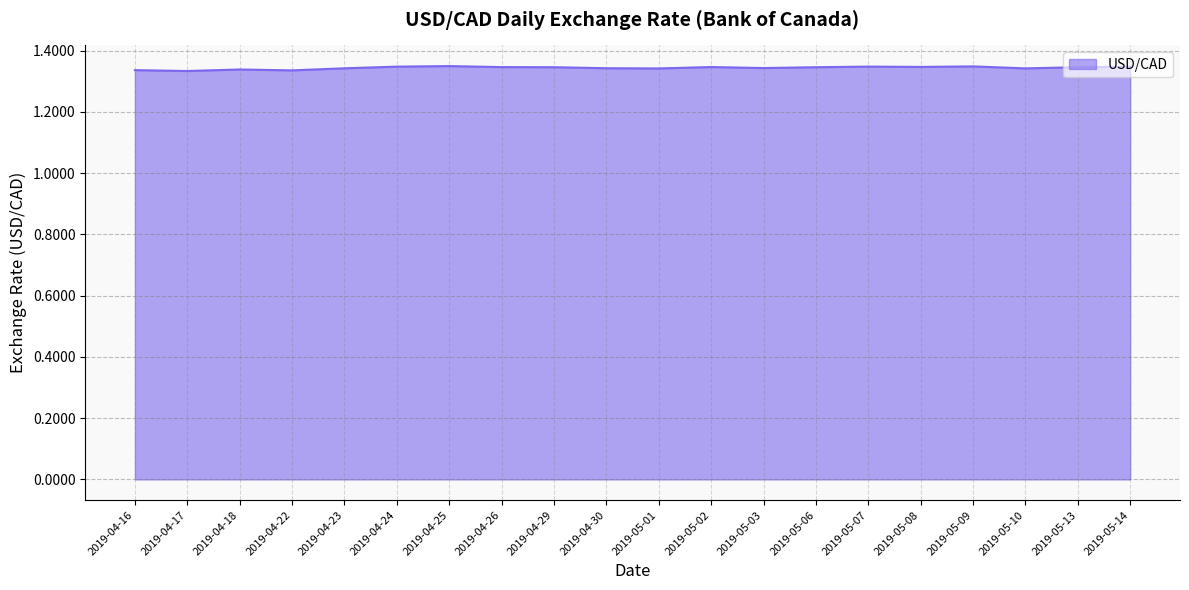

What is the ratio of the value at 2019-05-02 to the value at 2019-04-29?

1.0